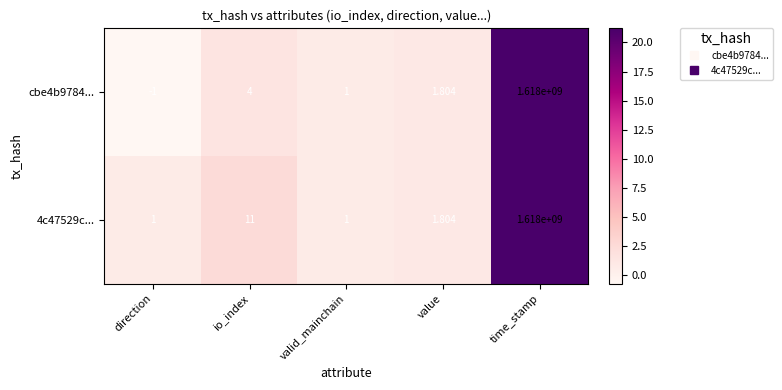

At which category does the chart reach its minimum across all series?

direction